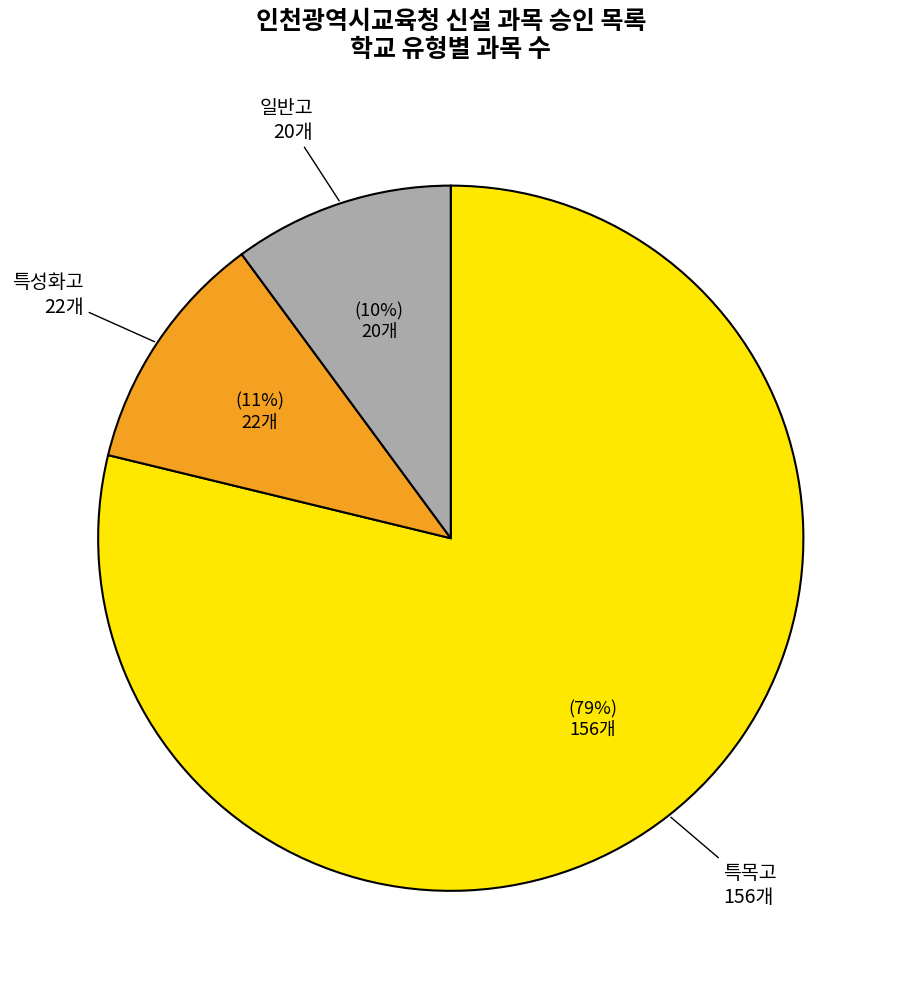

How many slices are in this pie chart?

3